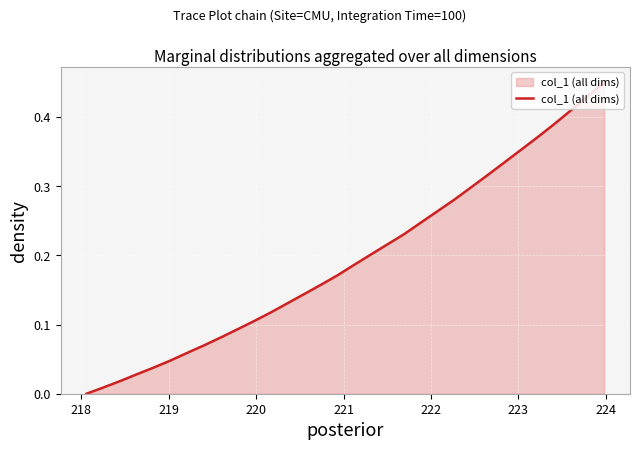

How many categories are shown in the chart?

32